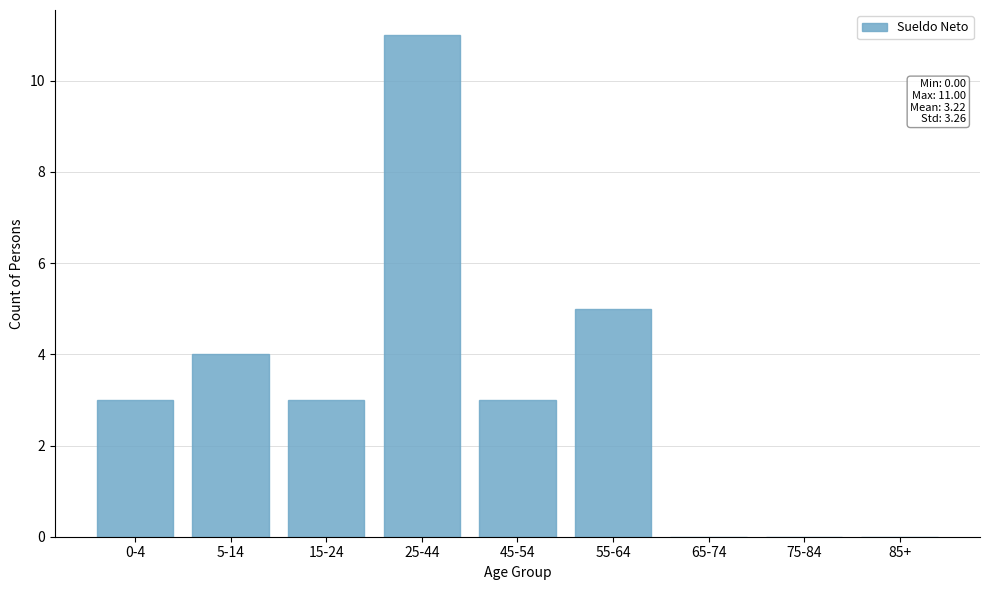

Reading right to left, transcribe all the data shown in this chart.

85+=0	75-84=0	65-74=0	55-64=5	45-54=3	25-44=11	15-24=3	5-14=4	0-4=3